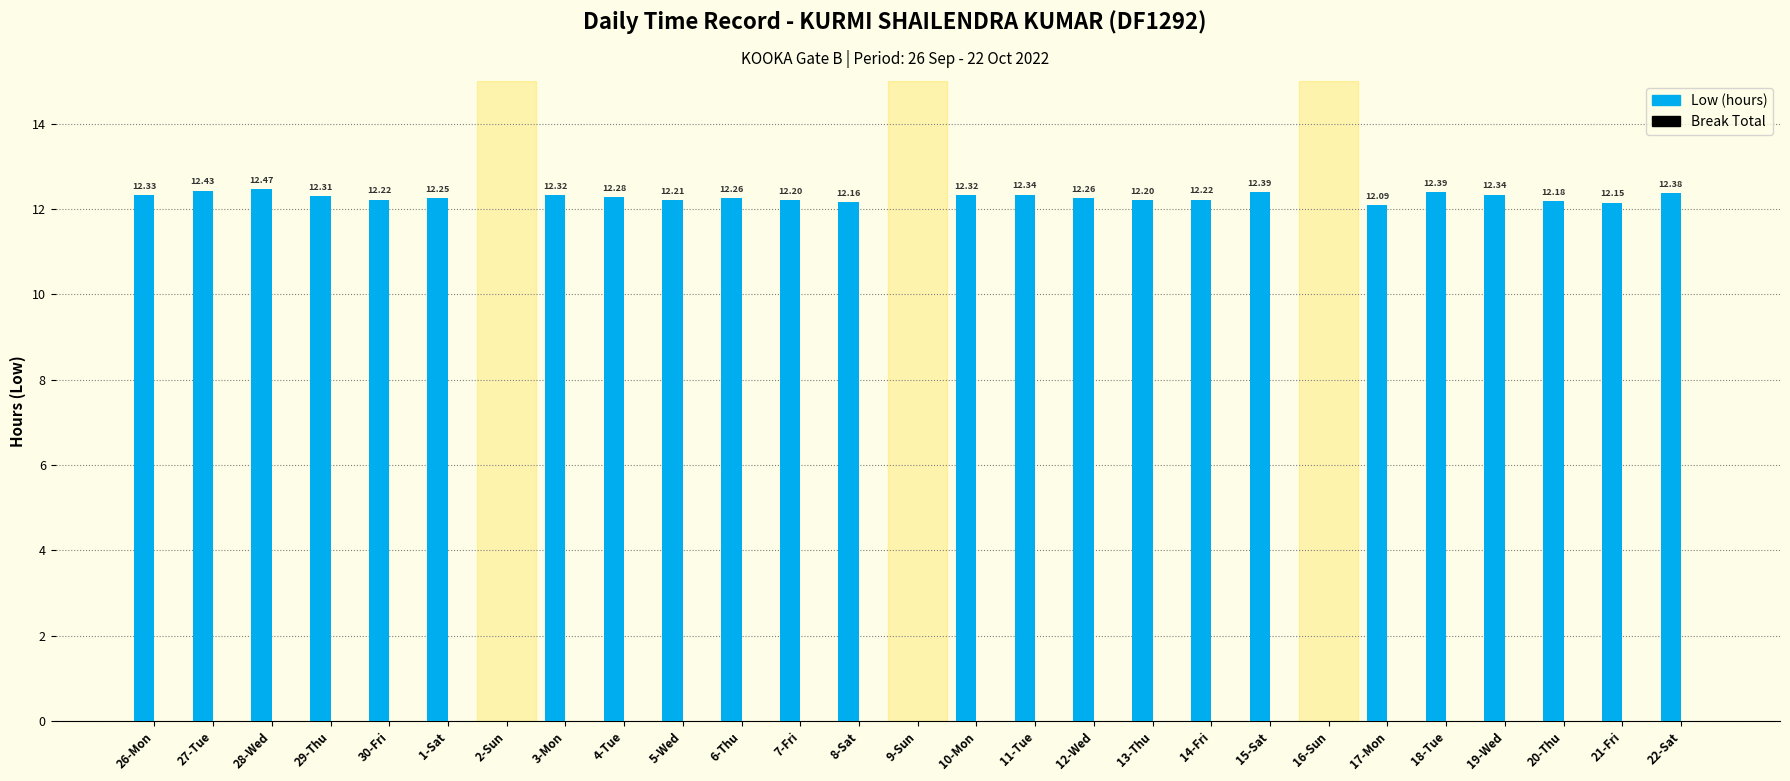

Which has a higher value, 12-Wed or 1-Sat?

12-Wed